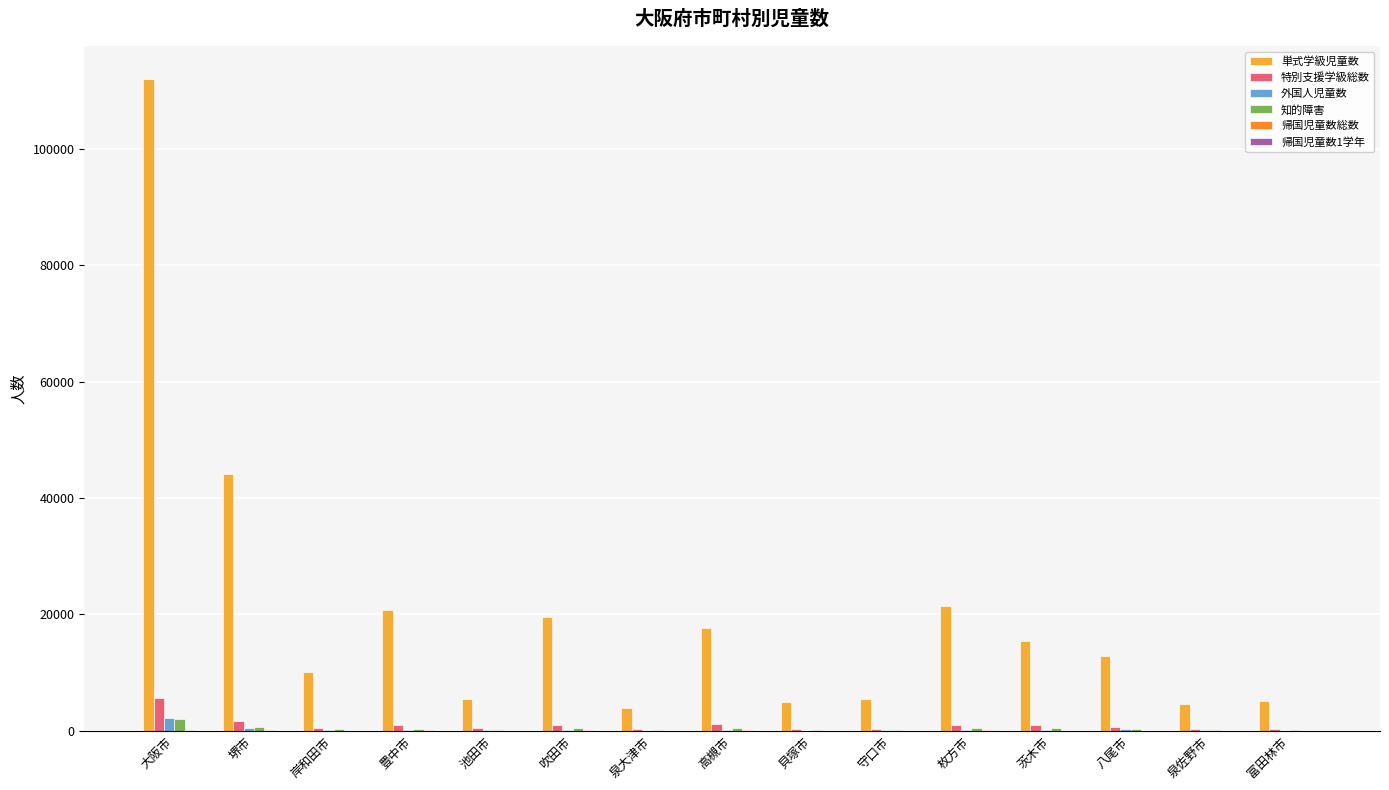

Which series changed the most between 吹田市 and 富田林市?

単式学級児童数